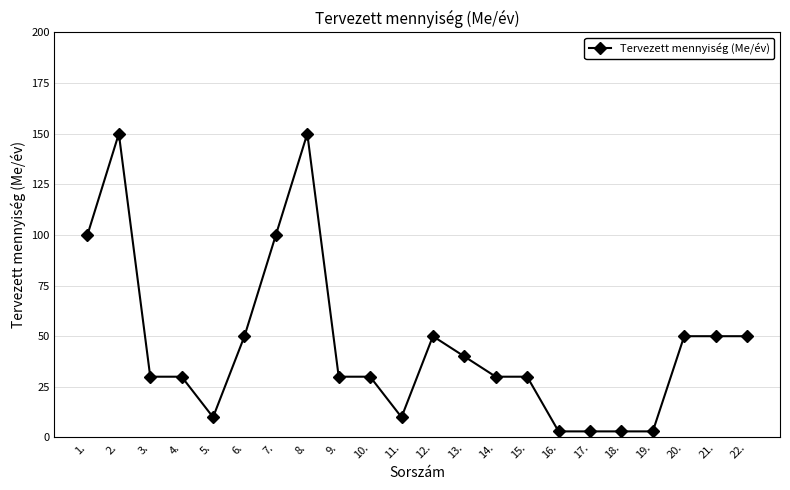

True or false: the data shows 3 at 16..

True